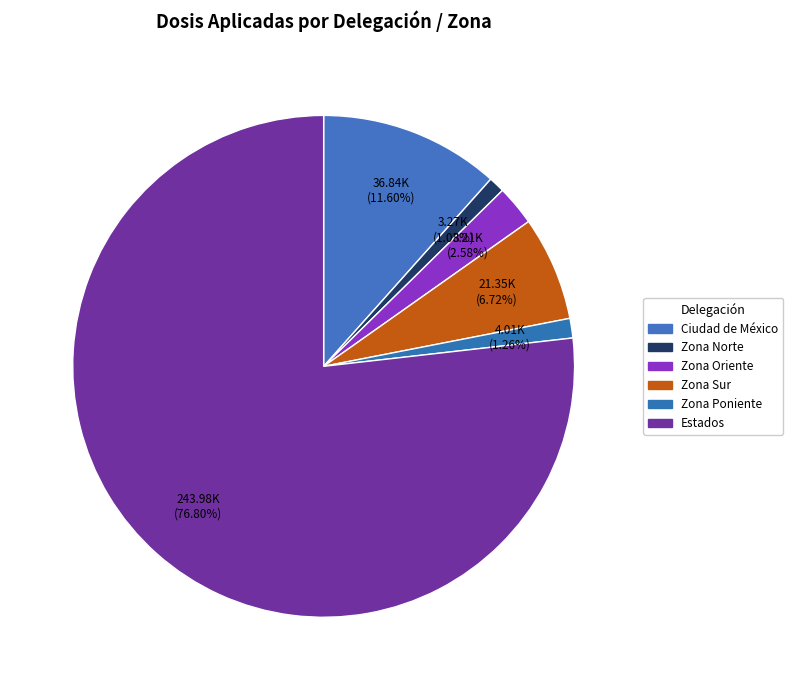

What percentage do Zona Norte and Zona Poniente together represent?

2.3%